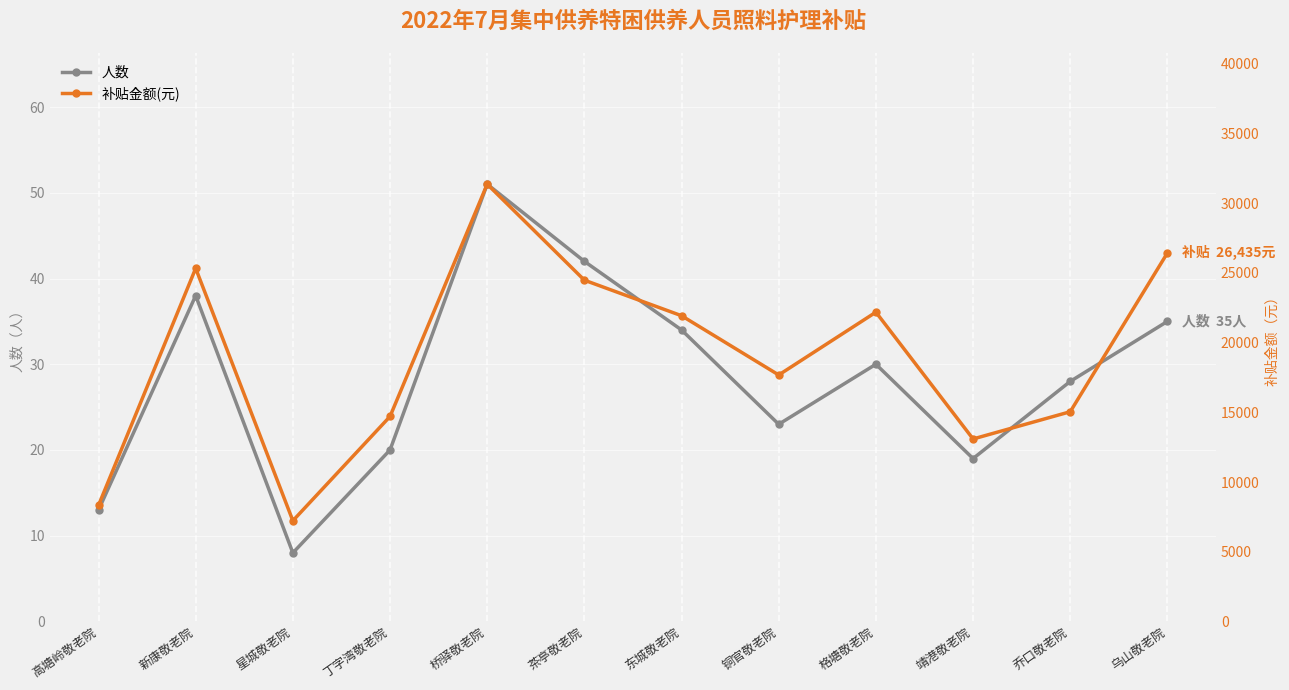

True or false: 人数 has a value of 8 at 星城敬老院.

True